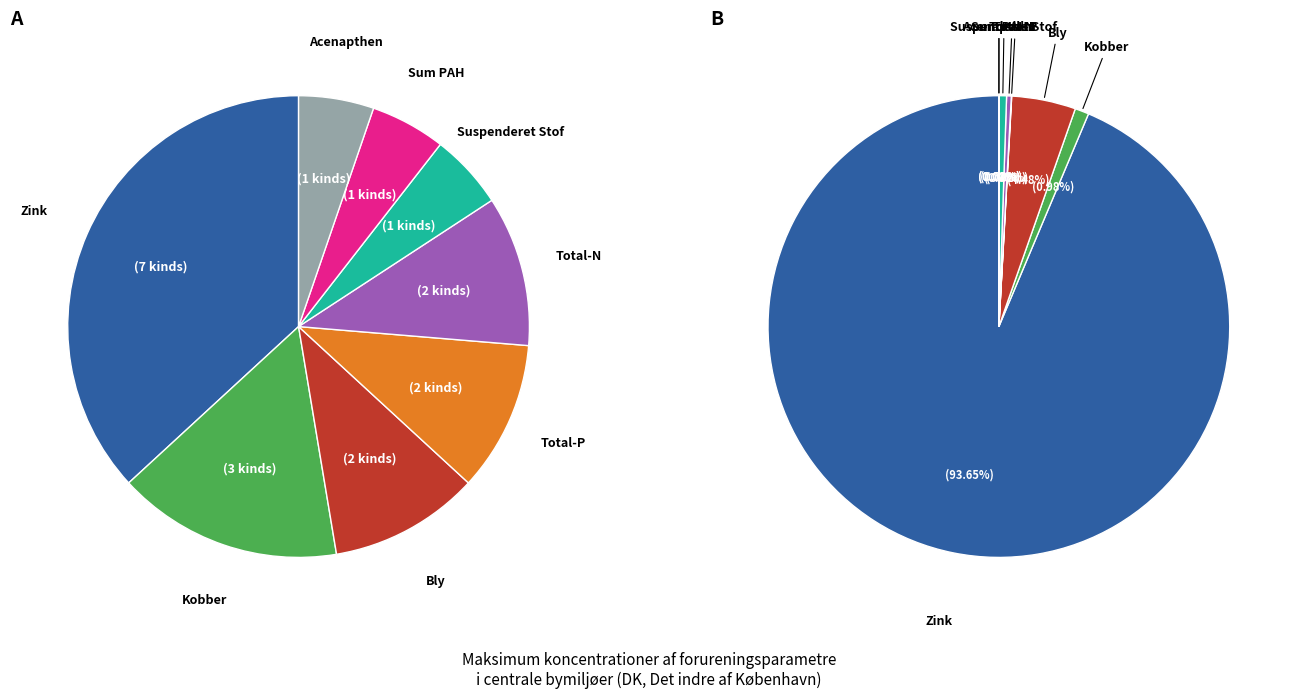

To the nearest percent, what portion does Suspenderet Stof represent?

1%